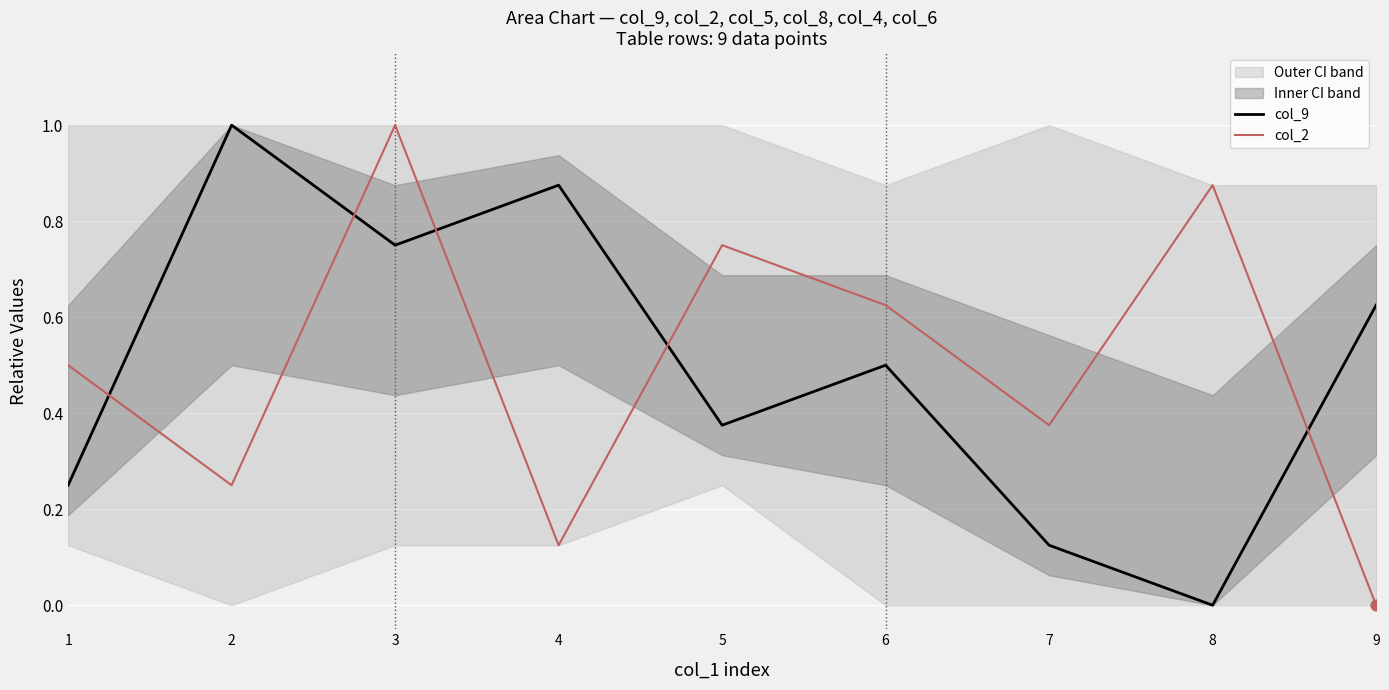

Is the value of col_2 at 4 greater than the value of col_9 at 3?

No